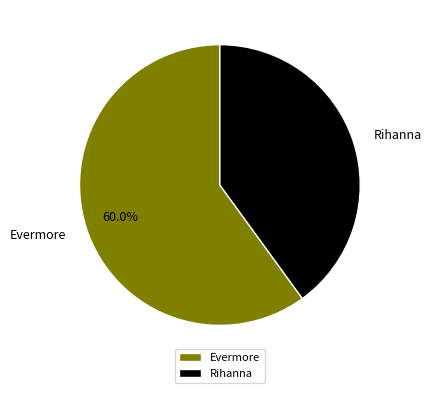

Which has a higher value, Evermore or Rihanna?

Evermore